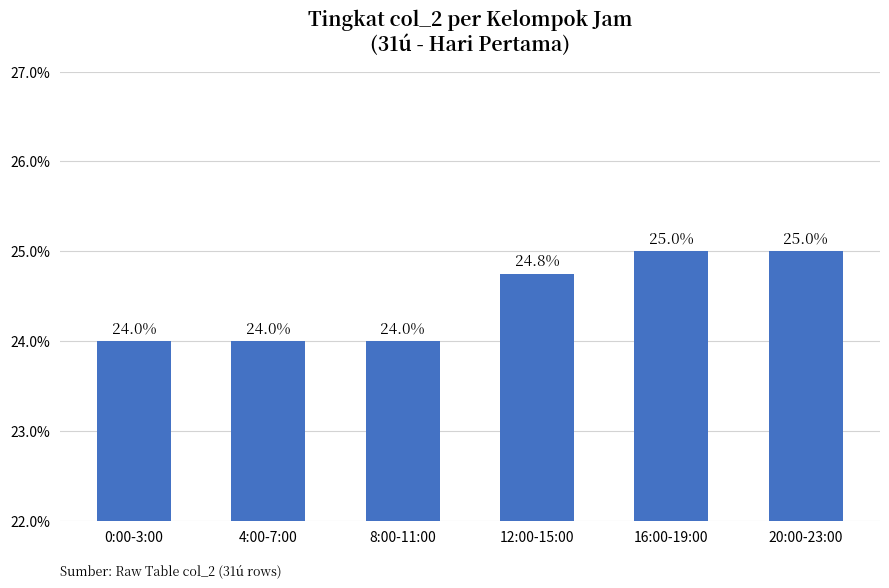

Is it true that the value at 4:00-7:00 is 0.2?

True